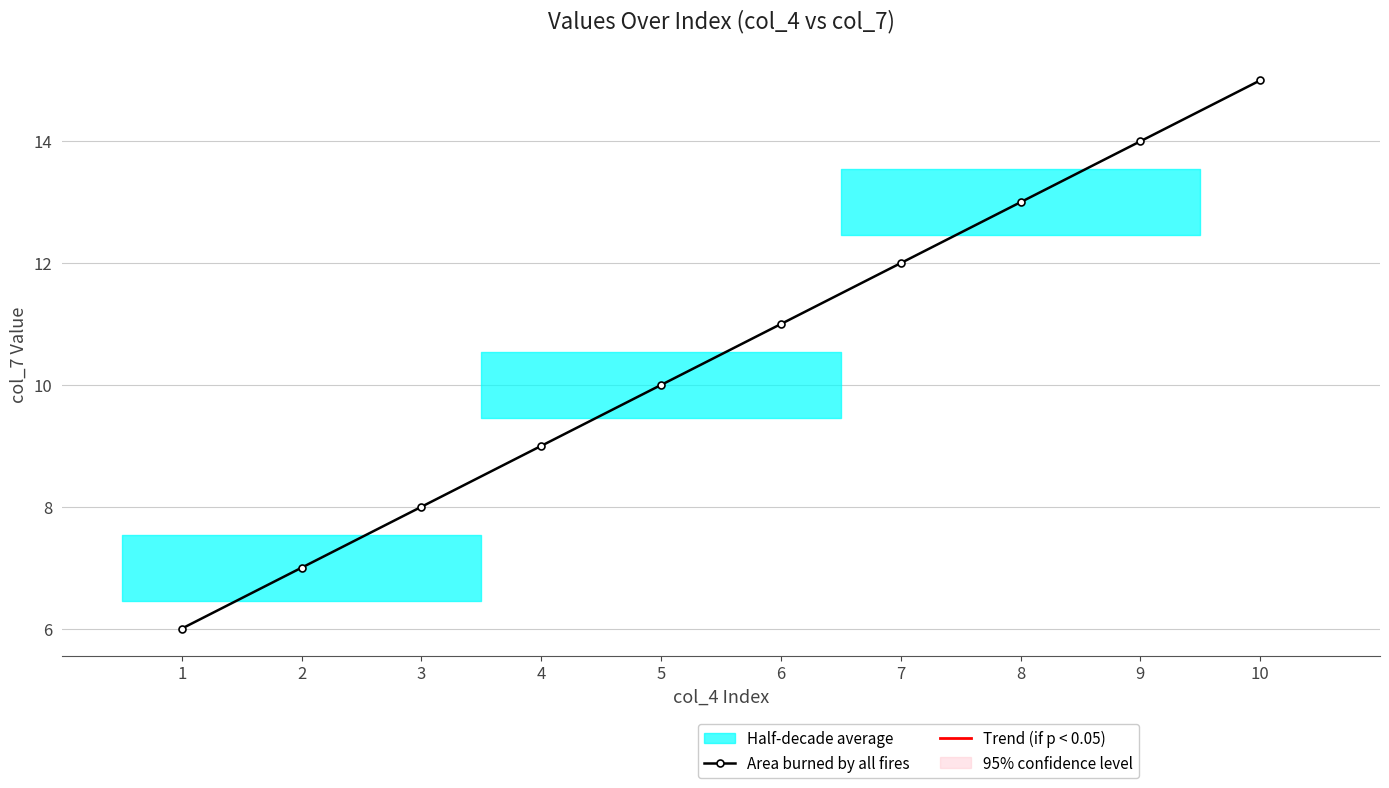

Reading left to right, extract all data points from this chart.

6	7	8	9	10	11	12	13	14	15